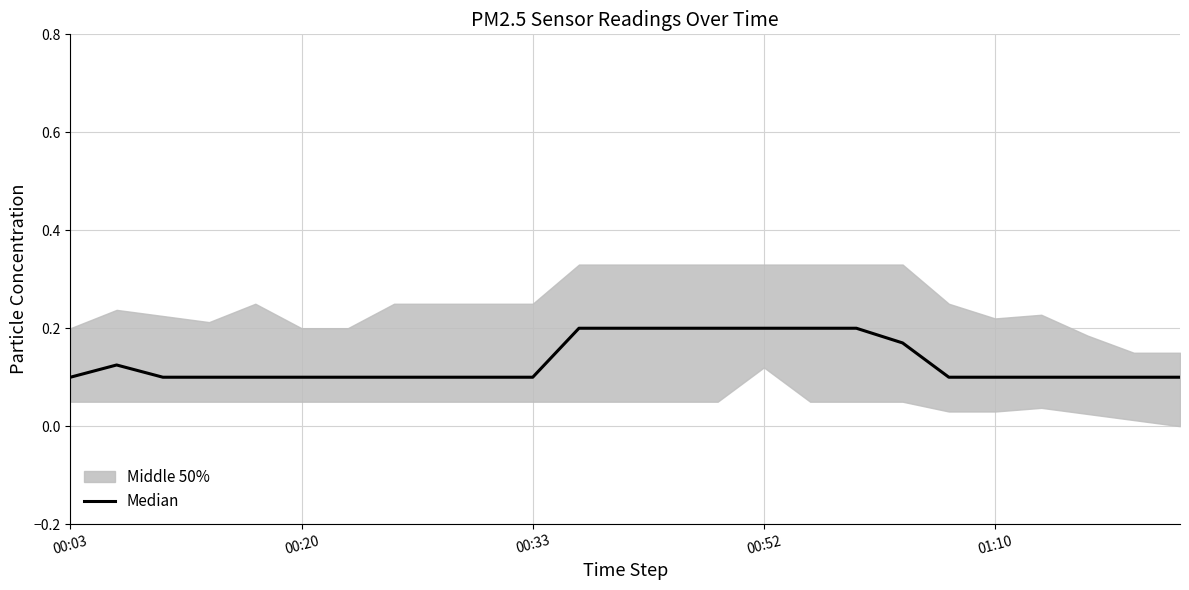

What is the average value?

0.1